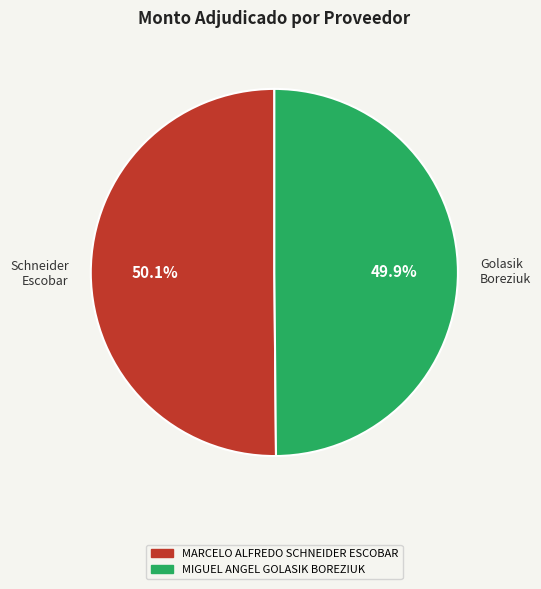

Approximately how many times larger is the value at Schneider Escobar compared to Golasik Boreziuk?

1.0